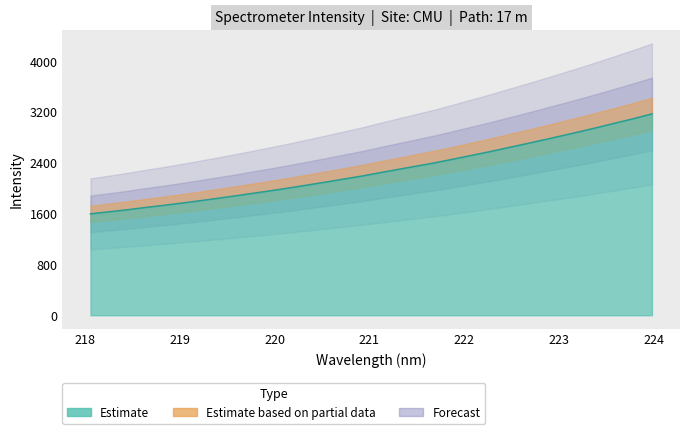

Reading left to right, transcribe all the data shown in this chart.

1596.2	1627.3	1659.2	1695.1	1728.3	1763.8	1801.0	1839.7	1879.4	1920.7	1962.2	2005.2	2050.9	2096.7	2144.5	2192.0	2244.8	2296.8	2347.8	2399.1	2455.8	2514.4	2572.3	2634.4	2695.9	2759.3	2824.0	2888.7	2956.5	3026.4	3095.6	3169.7